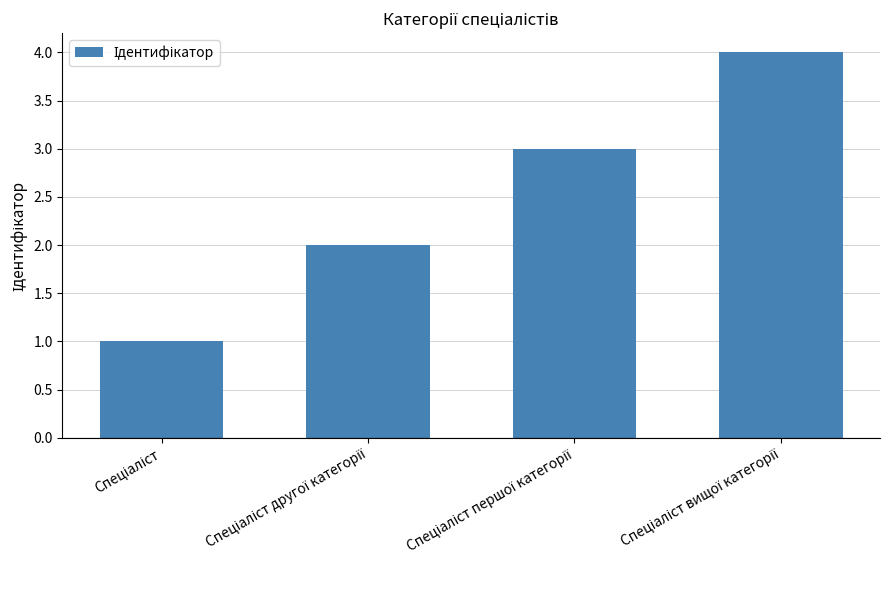

What is the maximum value shown in the chart?

4